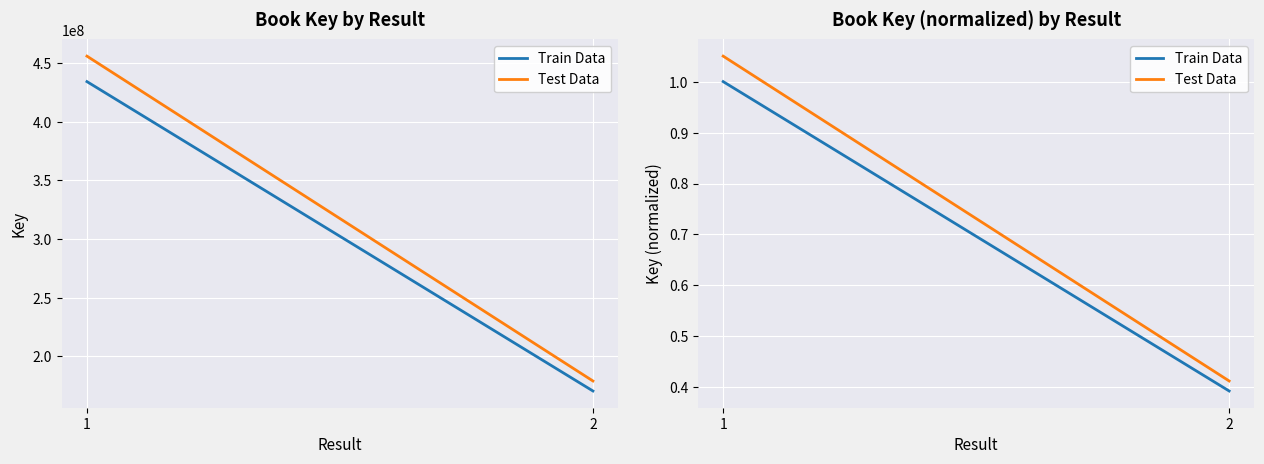

List the labels in order of Train Data value, largest first.

1, 2